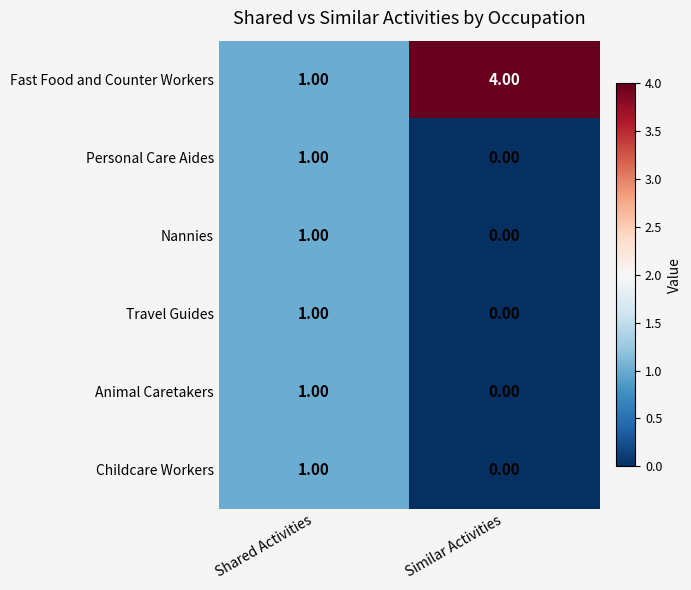

List the labels in order of Travel Guides value, smallest first.

Similar Activities, Shared Activities